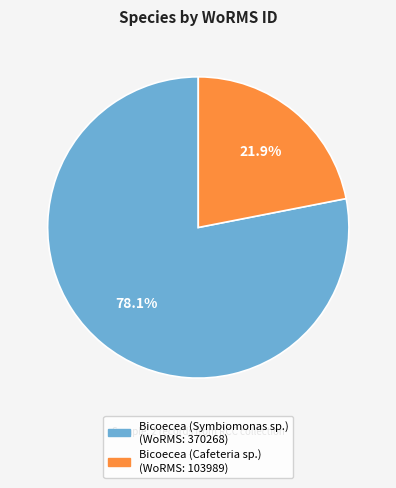

Is the sum of Bicoecea (Symbiomonas sp.) and Bicoecea (Cafeteria sp.) greater than half?

Yes